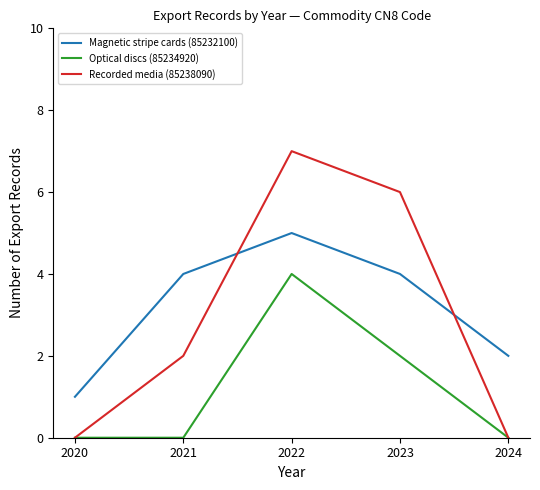

Reading left to right, what are all the values shown in this chart?

Magnetic stripe cards (85232100): 2020=1	2021=4	2022=5	2023=4	2024=2
Optical discs (85234920): 2020=0	2021=0	2022=4	2023=2	2024=0
Recorded media (85238090): 2020=0	2021=2	2022=7	2023=6	2024=0